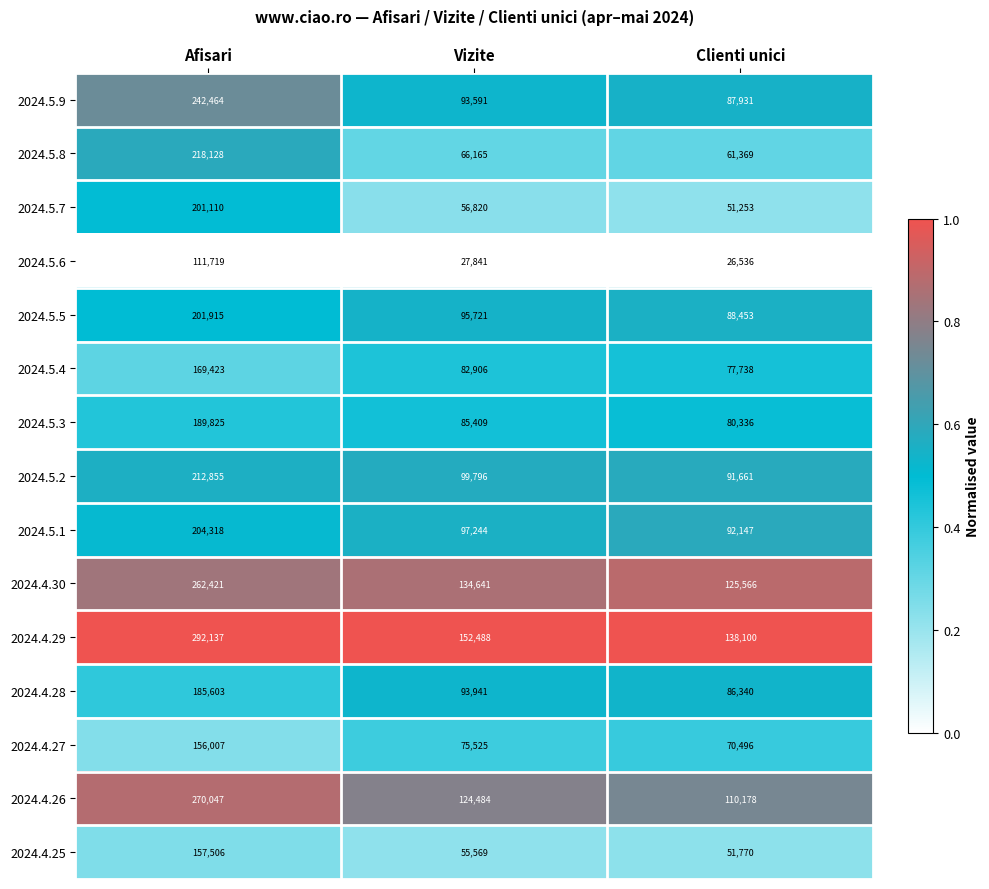

What is the difference between the 2024.5.2 values at Vizite and Clienti unici?

8135